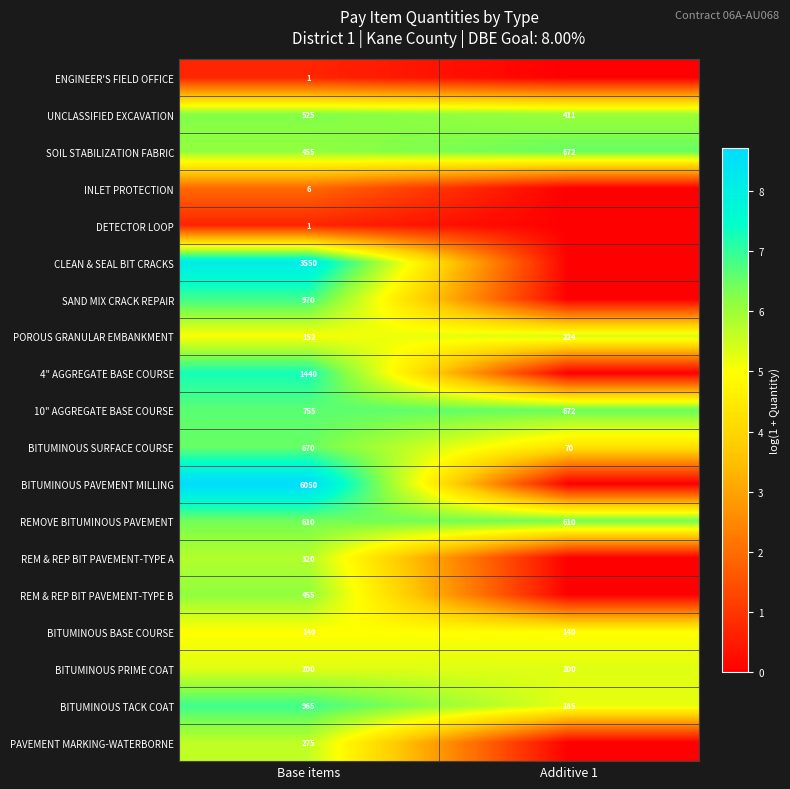

What is the spread (max minus min) of values at Base items?

6049